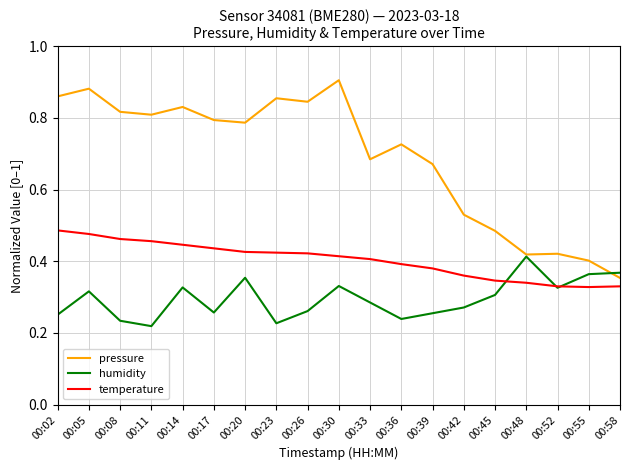

True or false: temperature and pressure cross at least once.

False